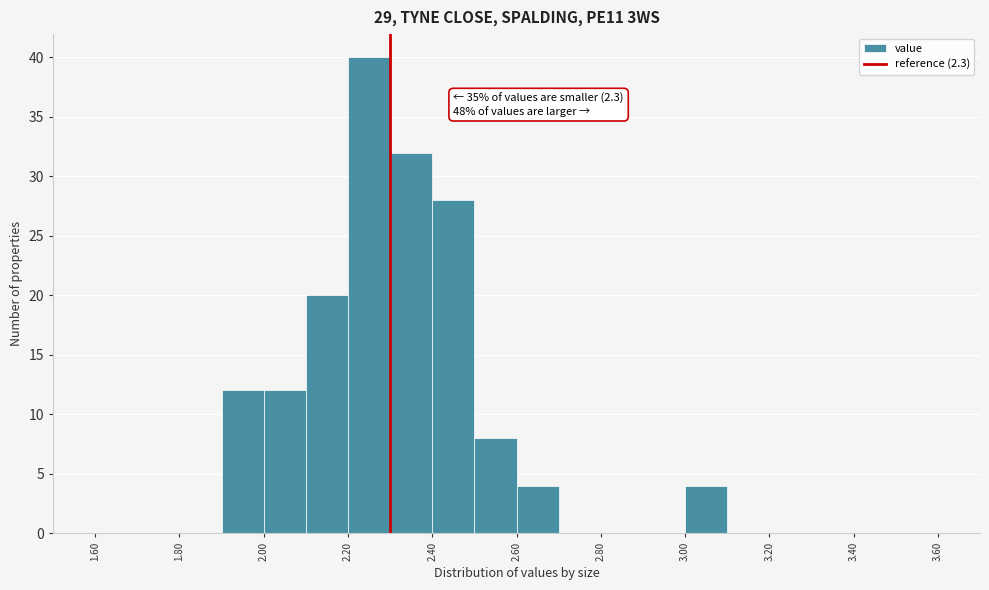

Which range on the x-axis has the tallest bar?

2.2 to 2.3